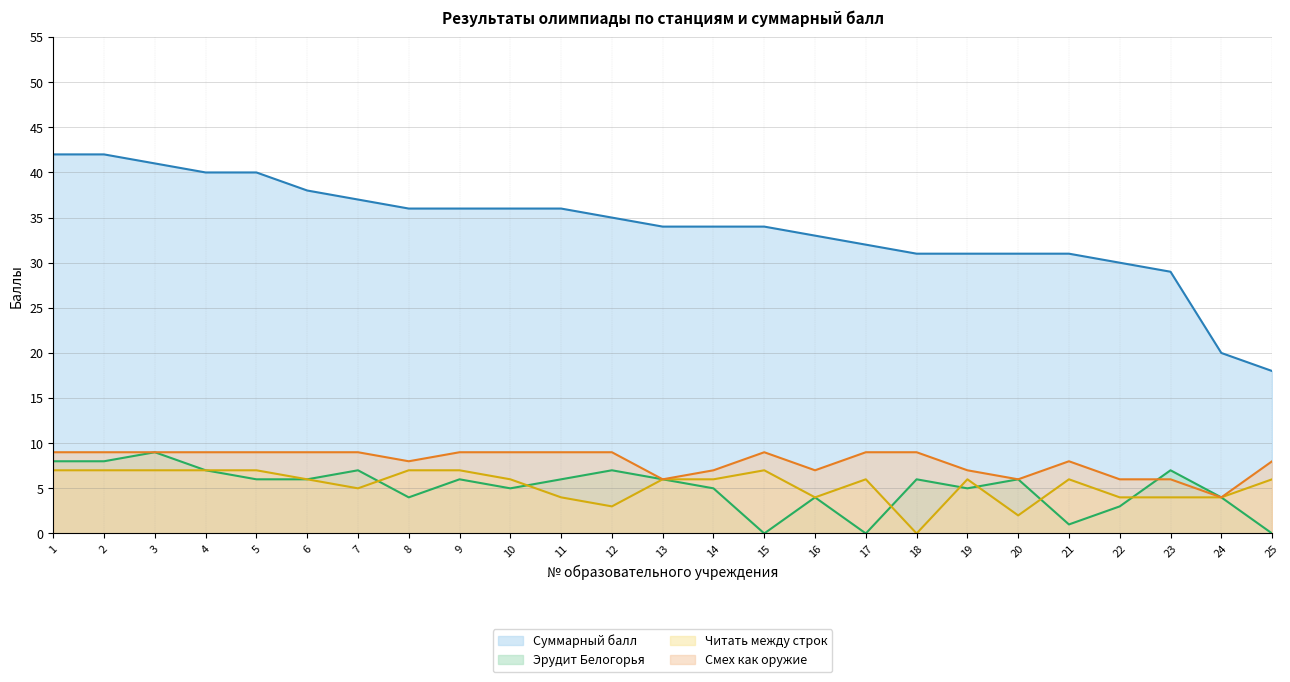

Reading right to left, extract all data points from this chart.

Суммарный балл: 18	20	29	30	31	31	31	31	32	33	34	34	34	35	36	36	36	36	37	38	40	40	41	42	42
Эрудит Белогорья: 0	4	7	3	1	6	5	6	0	4	0	5	6	7	6	5	6	4	7	6	6	7	9	8	8
Читать между строк: 6	4	4	4	6	2	6	0	6	4	7	6	6	3	4	6	7	7	5	6	7	7	7	7	7
Смех как оружие: 8	4	6	6	8	6	7	9	9	7	9	7	6	9	9	9	9	8	9	9	9	9	9	9	9